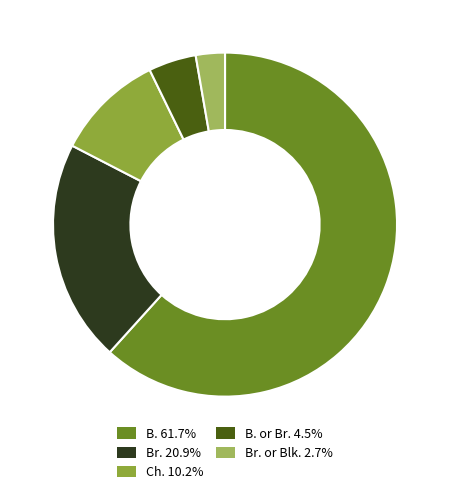

Does any single category account for the majority?

Yes